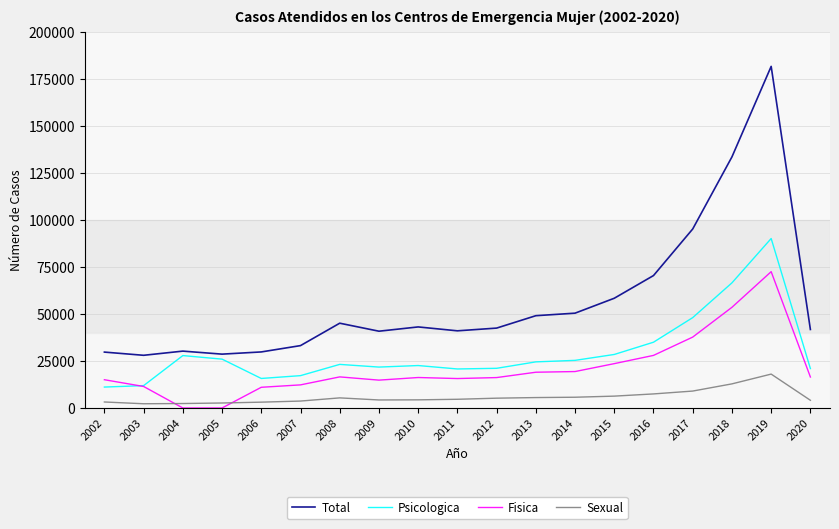

What value does the Total series have at 2010?

43159